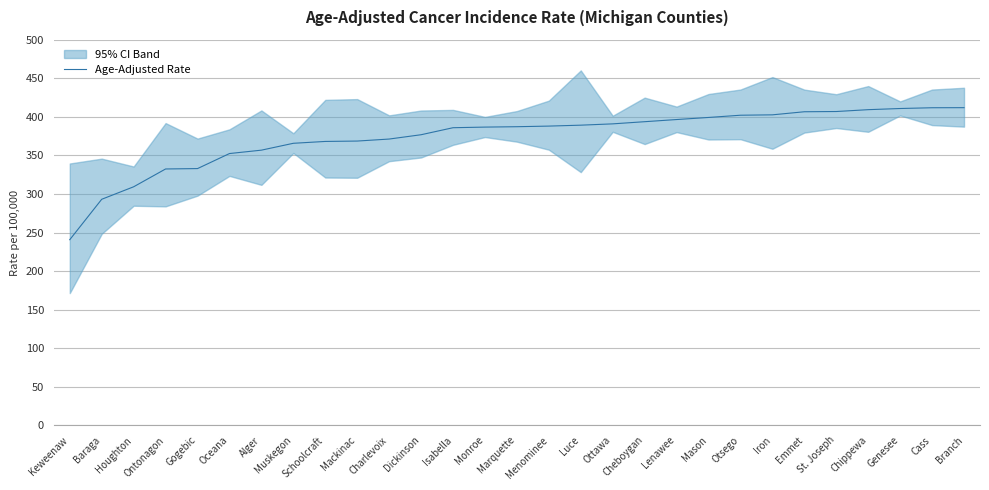

At which label is the value closest to 326?

Ontonagon